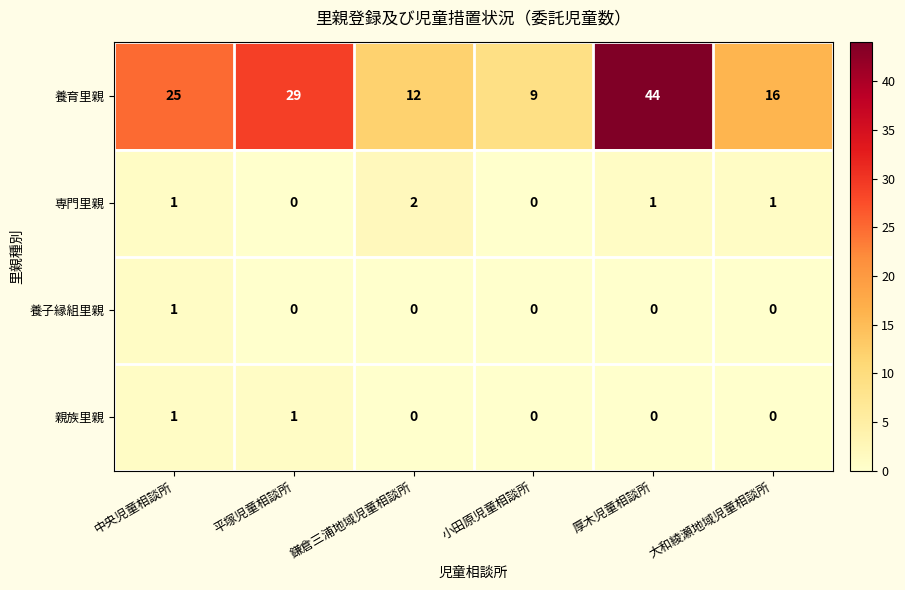

Reading right to left, list all the values displayed in this chart.

養育里親: 16	44	9	12	29	25
専門里親: 1	1	0	2	0	1
養子縁組里親: 0	0	0	0	0	1
親族里親: 0	0	0	0	1	1